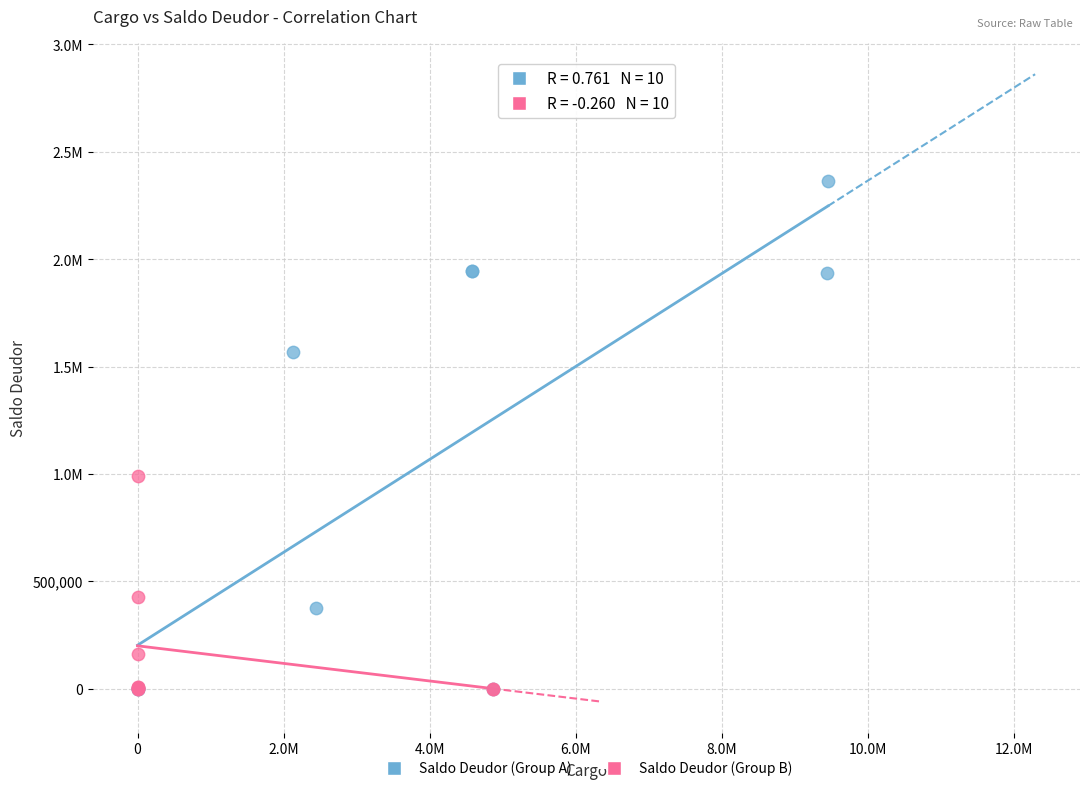

What are all the series names shown in the legend?

Saldo Deudor (Group A), Saldo Deudor (Group B)